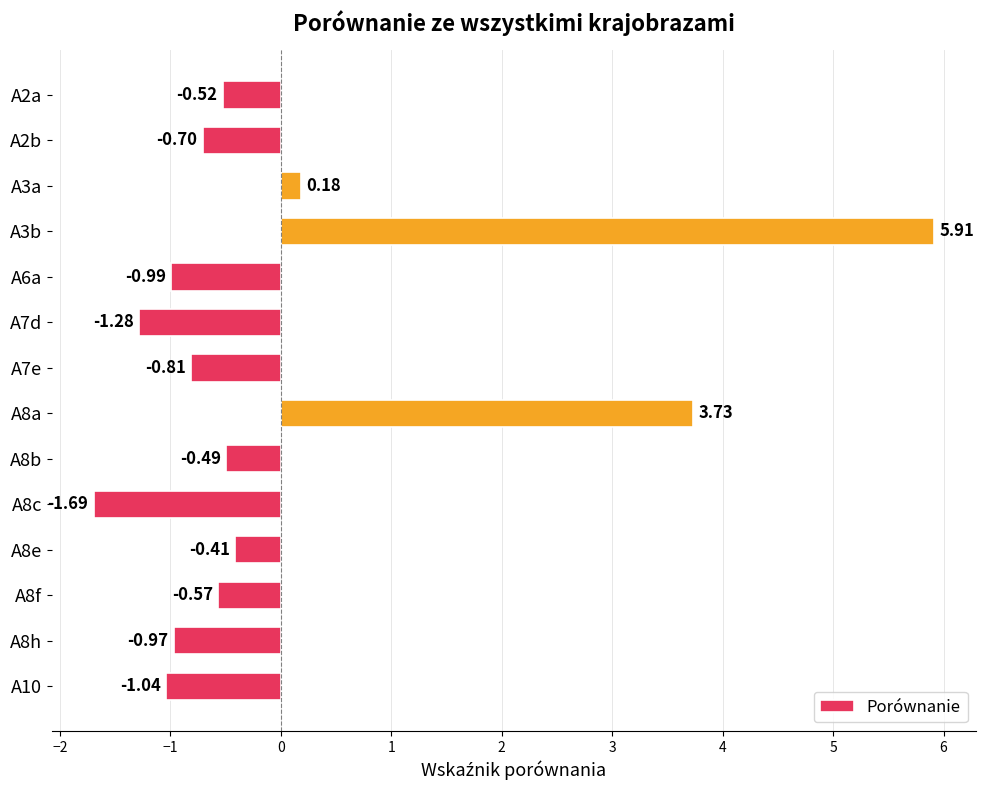

Which has a higher value, A8h or A8a?

A8a